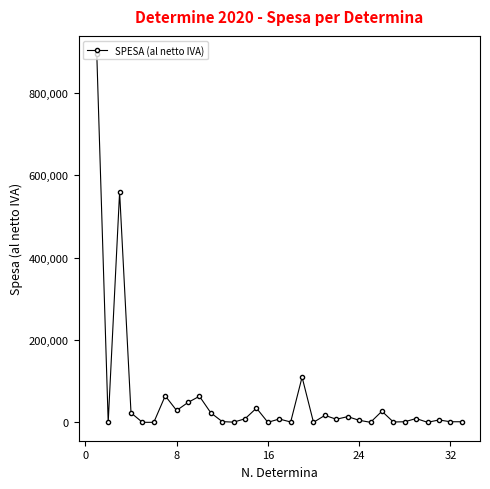

Does the chart display data point markers on the line(s)?

Yes